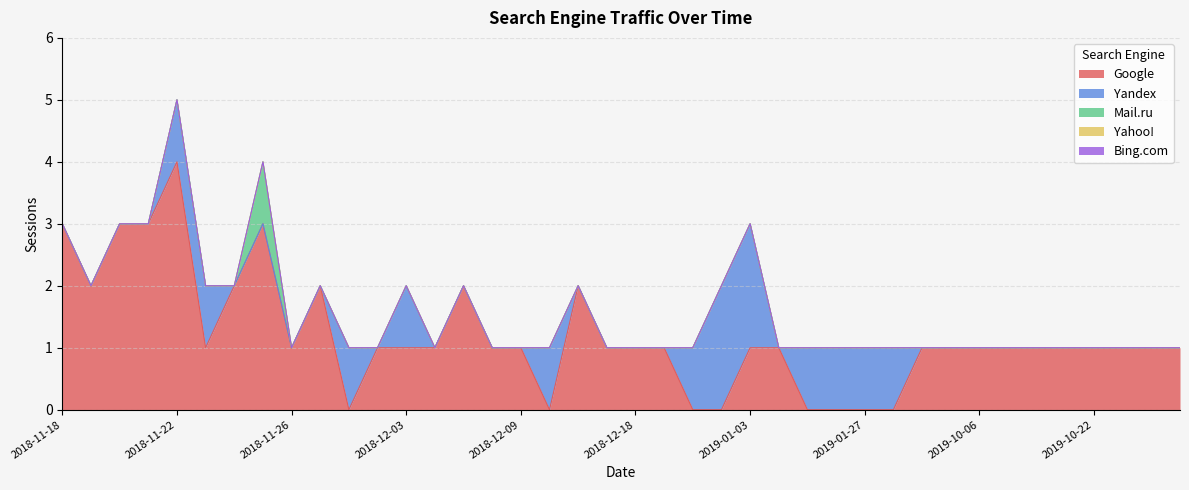

The Yandex series shows 3 at 2018-12-28. True or false?

False